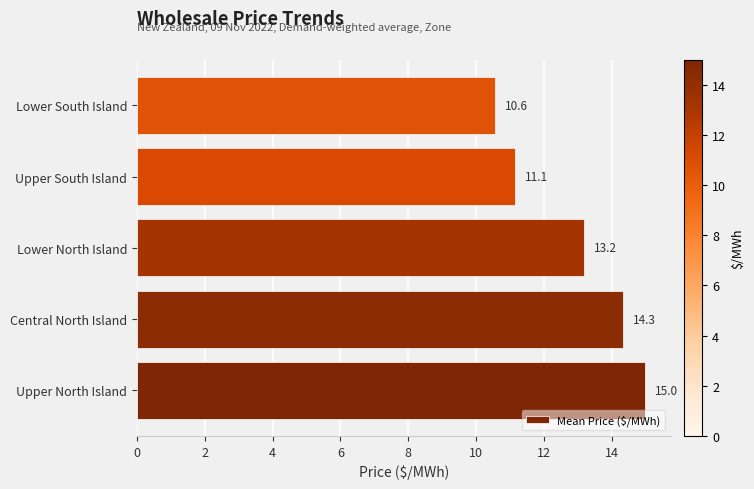

Which has a higher value, Upper North Island or Lower North Island?

Upper North Island